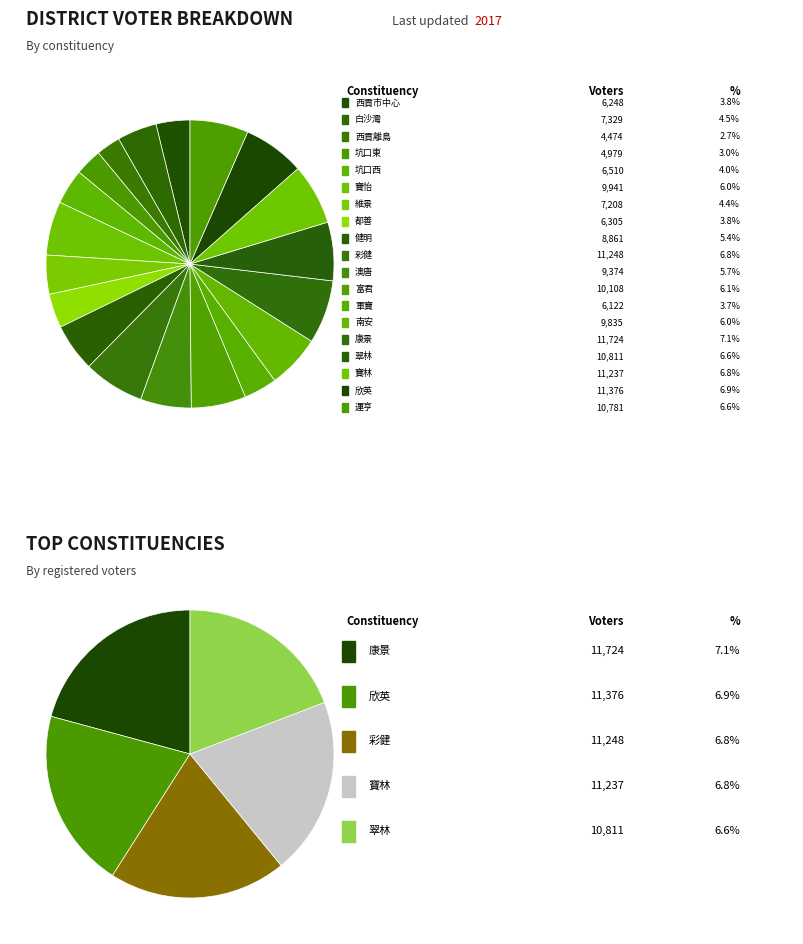

To the nearest percent, what is the combined percentage of 坑口東 and 彩健?

10%